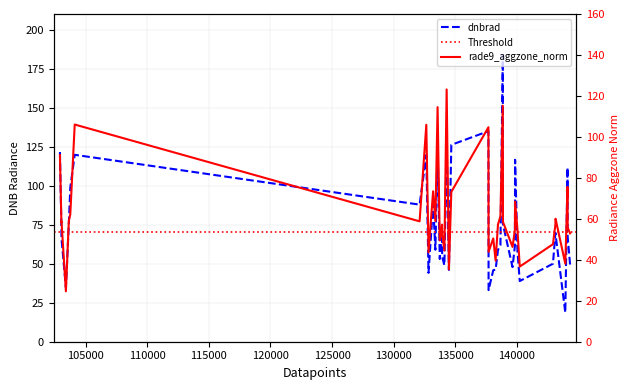

What is the difference between the maximum and second lowest values in the dnbrad series?

150.7